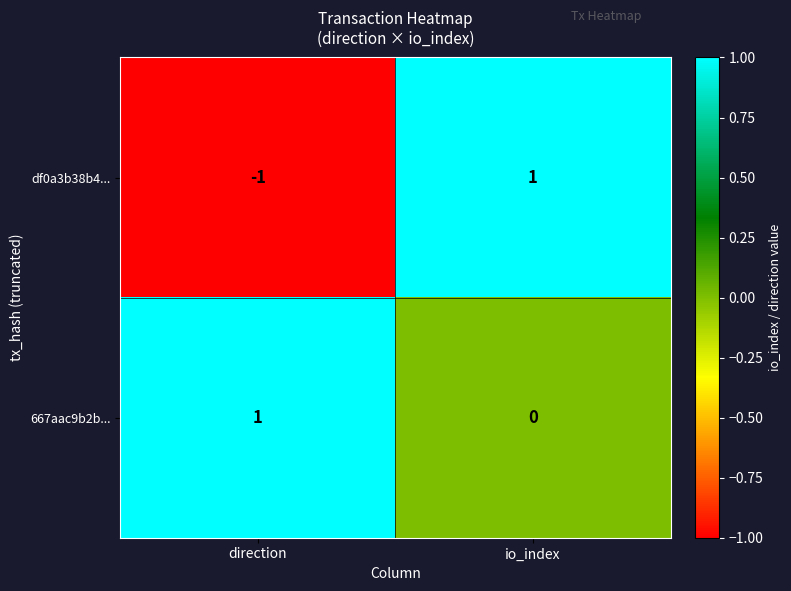

Which category has the lowest value in the 667aac9b2b... series?

io_index